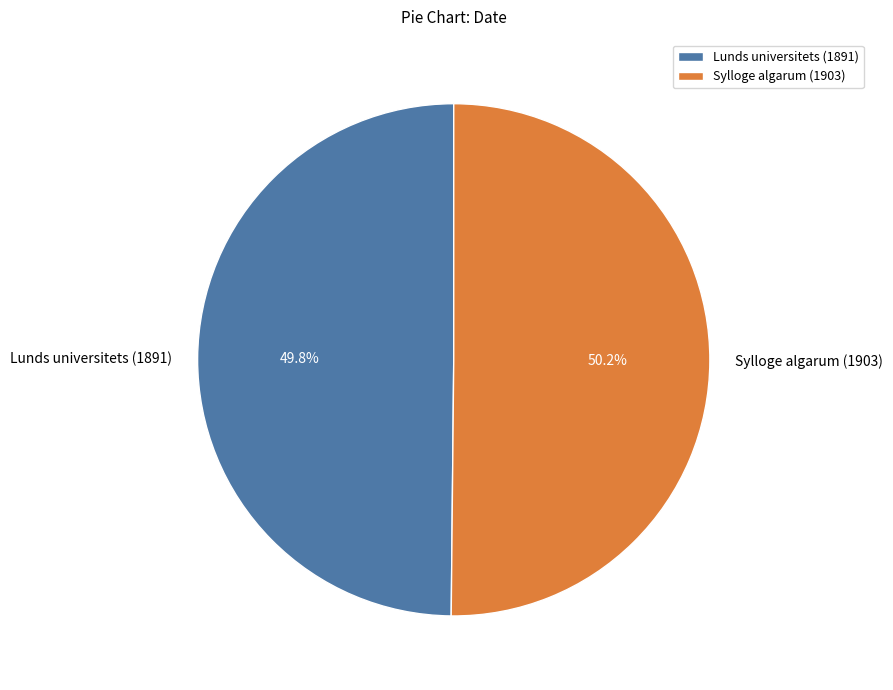

What is the ratio of the value at Sylloge algarum (1903) to the value at Lunds universitets (1891)?

1.0